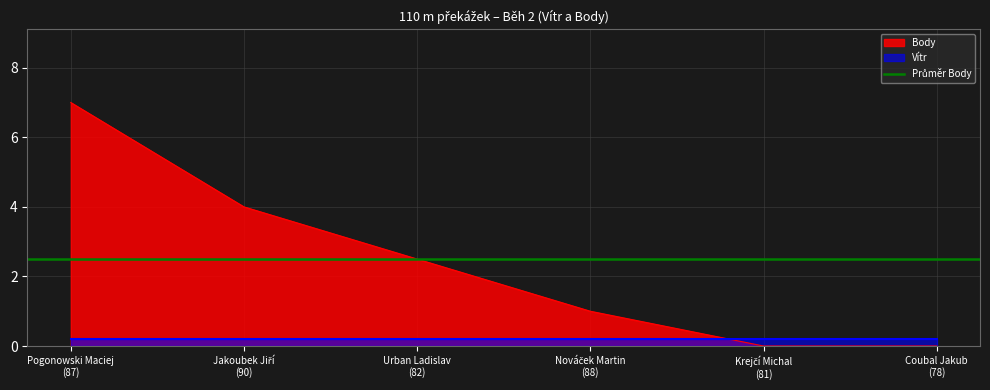

What is the value of the 1st point from the left?

7.0